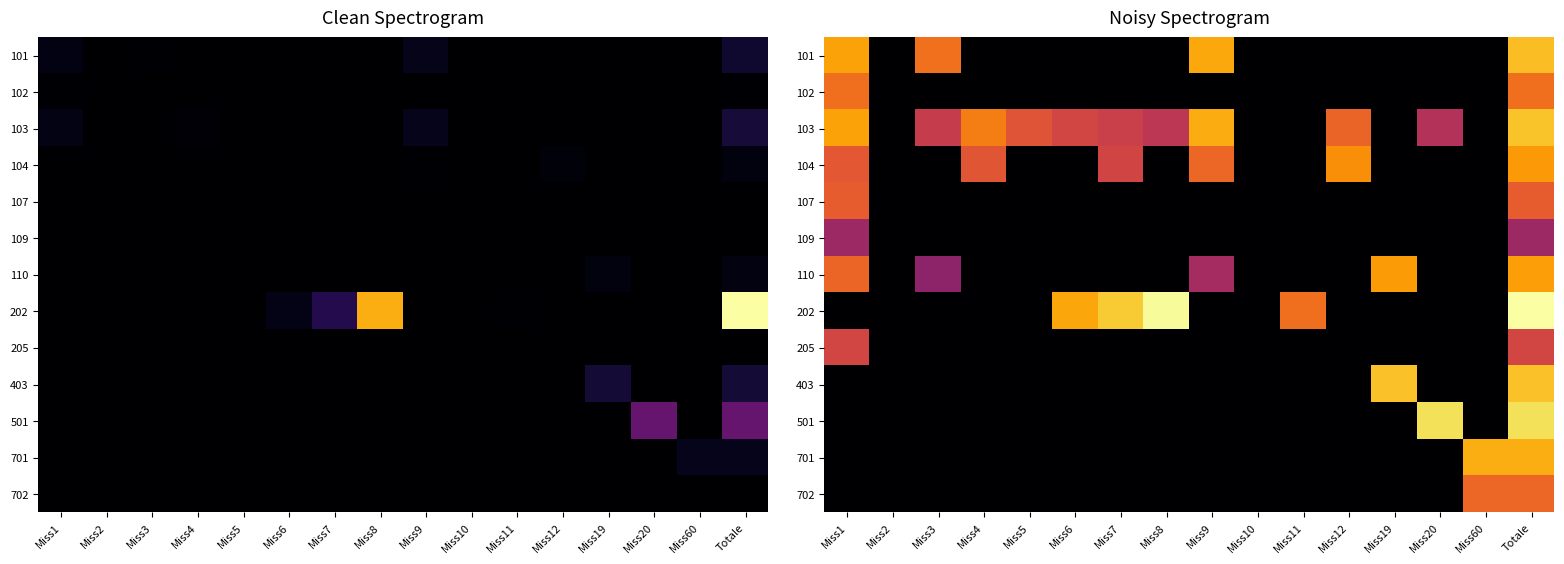

Which series has the widest spread of values?

202